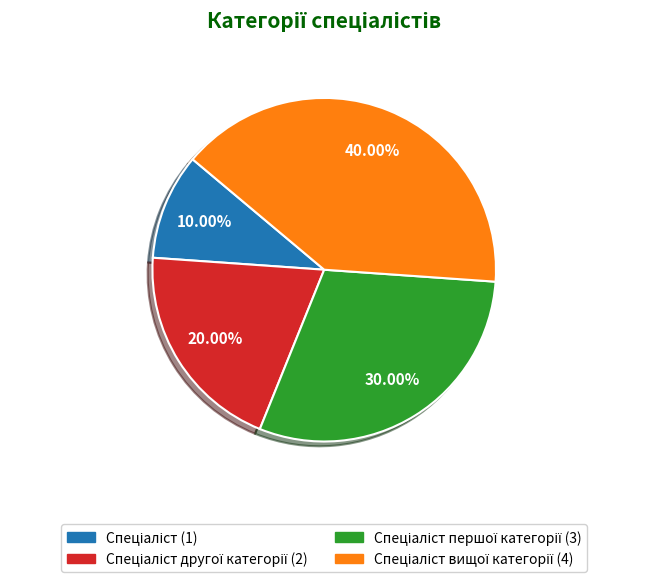

Does any single category account for the majority?

No